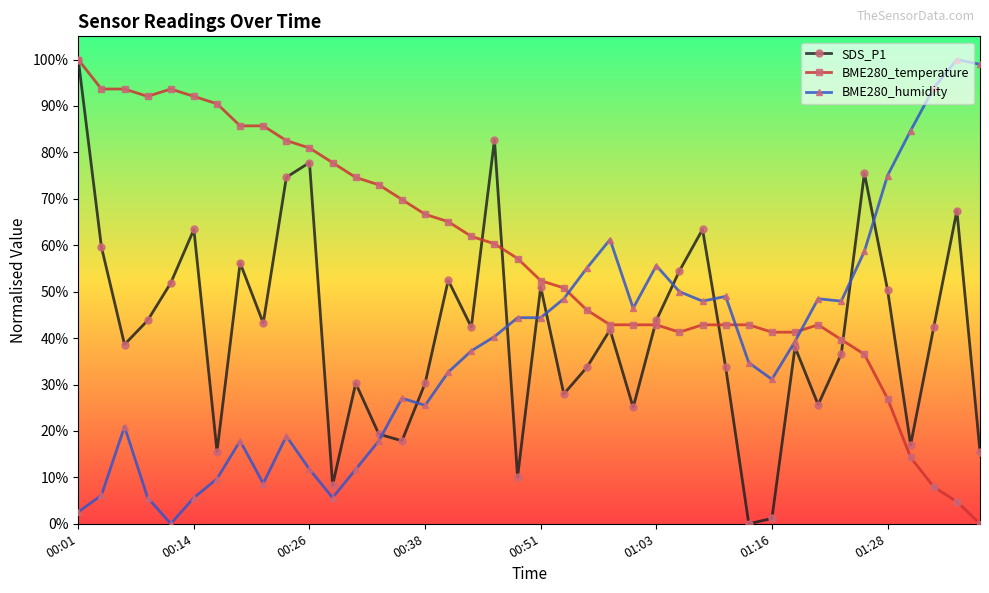

Reading right to left, list all the values displayed in this chart.

SDS_P1: 0.2	0.7	0.4	0.2	0.5	0.8	0.4	0.3	0.4	0.0	0.0	0.3	0.6	0.5	0.4	0.3	0.4	0.3	0.3	0.5	0.1	0.8	0.4	0.5	0.3	0.2	0.2	0.3	0.1	0.8	0.7	0.4	0.6	0.2	0.6	0.5	0.4	0.4	0.6	1.0
BME280_temperature: 0.0	0.0	0.1	0.1	0.3	0.4	0.4	0.4	0.4	0.4	0.4	0.4	0.4	0.4	0.4	0.4	0.4	0.5	0.5	0.5	0.6	0.6	0.6	0.7	0.7	0.7	0.7	0.7	0.8	0.8	0.8	0.9	0.9	0.9	0.9	0.9	0.9	0.9	0.9	1.0
BME280_humidity: 1.0	1.0	0.9	0.8	0.7	0.6	0.5	0.5	0.4	0.3	0.3	0.5	0.5	0.5	0.6	0.5	0.6	0.6	0.5	0.4	0.4	0.4	0.4	0.3	0.3	0.3	0.2	0.1	0.1	0.1	0.2	0.1	0.2	0.1	0.1	0.0	0.1	0.2	0.1	0.0